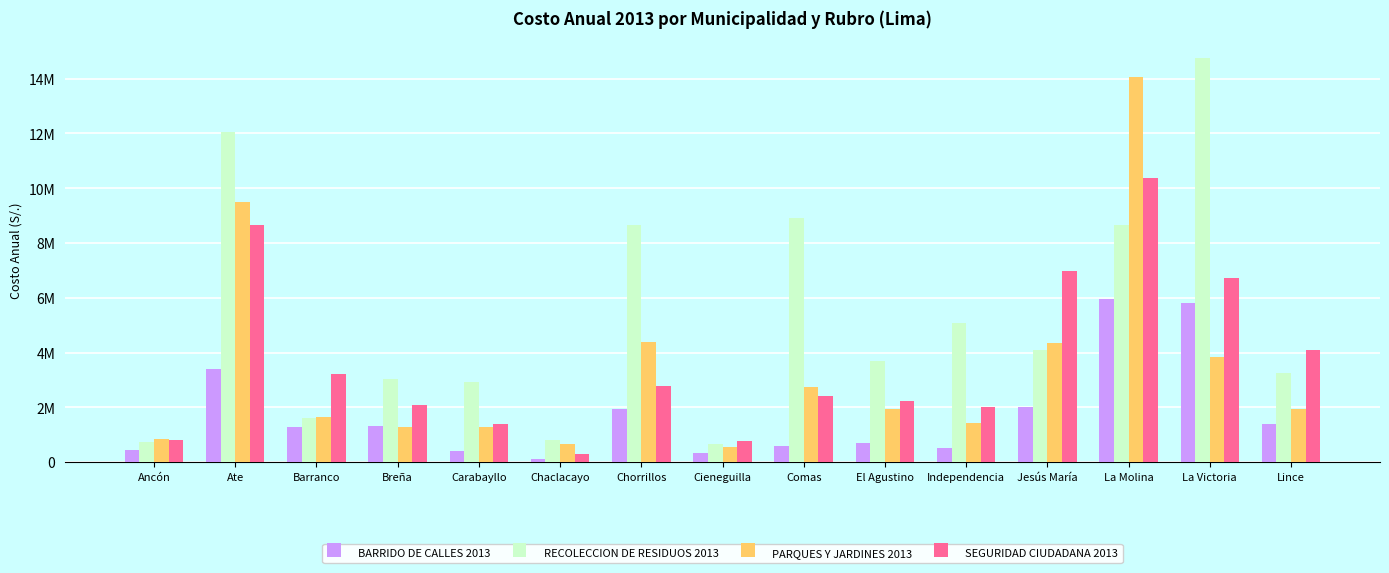

Which series has the widest spread of values?

RECOLECCION DE RESIDUOS 2013